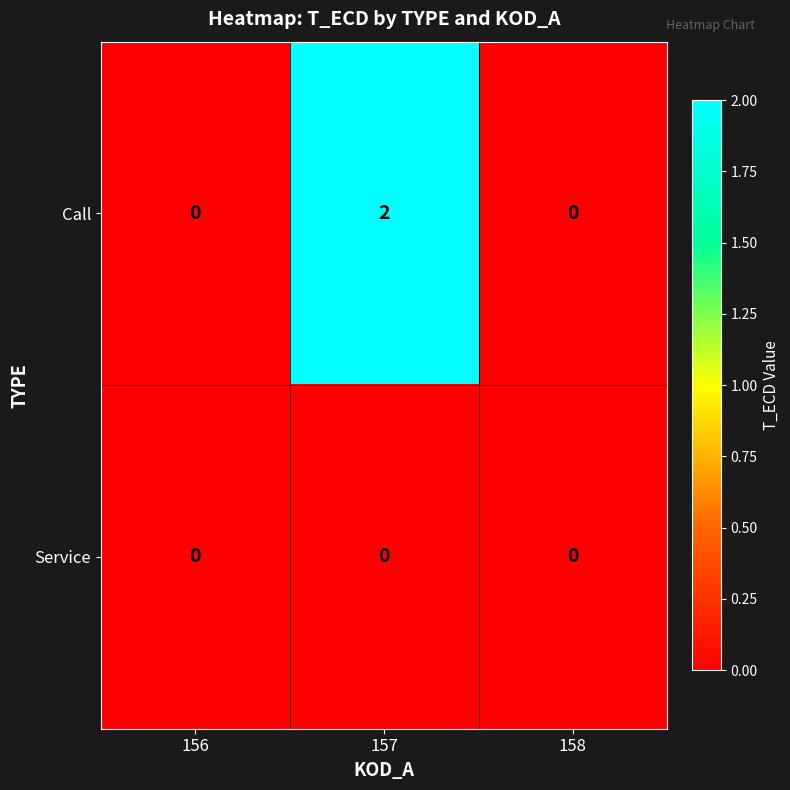

Which series has the widest spread of values?

Call